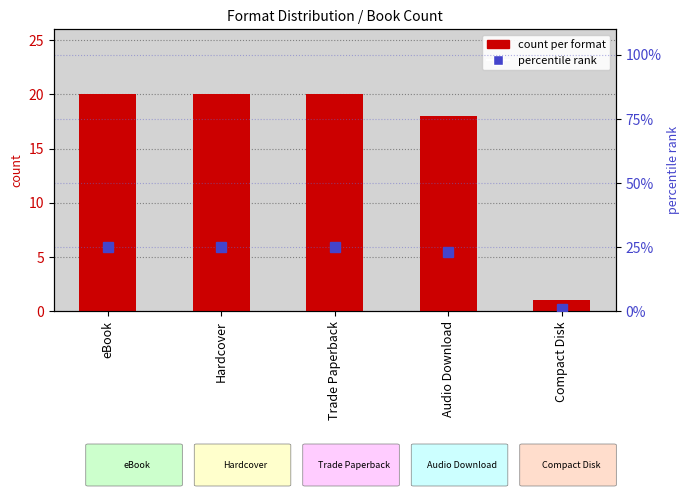

The percentile rank series shows 1 at Compact Disk. True or false?

False